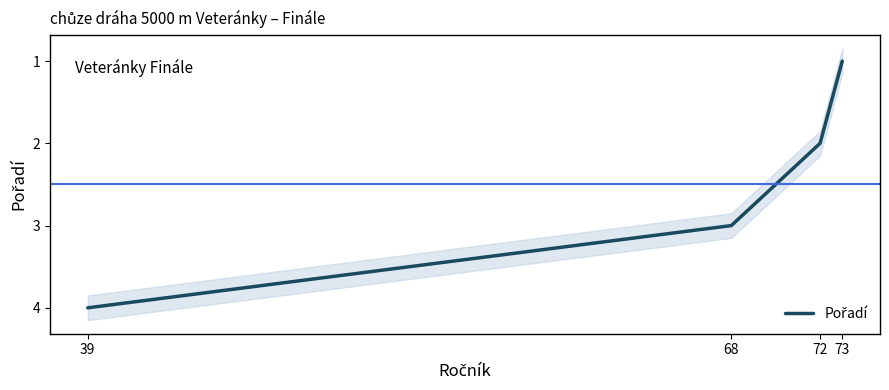

The chart shows a value of 1 at 73. True or false?

True